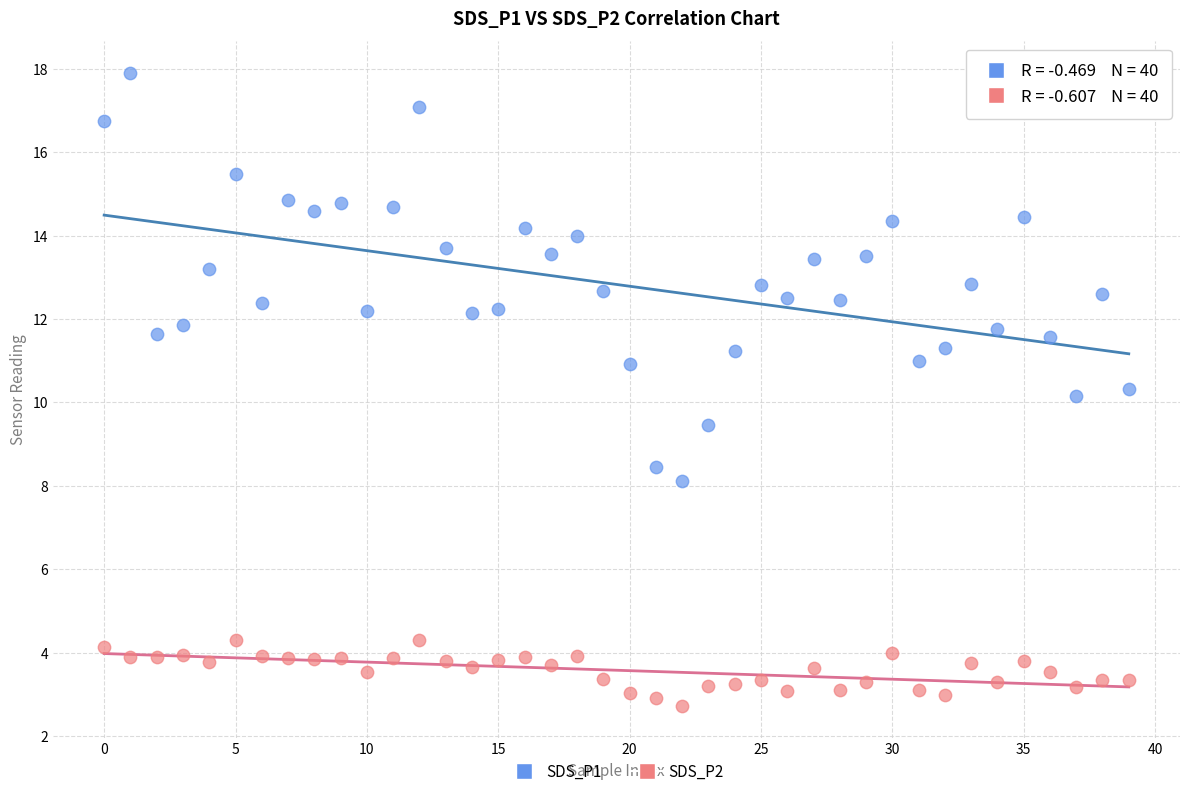

Which series contains the lowest Y value?

SDS_P2